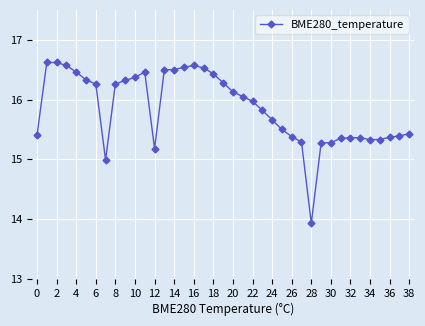

True or false: there are more than 0 points higher than both neighbors.

True